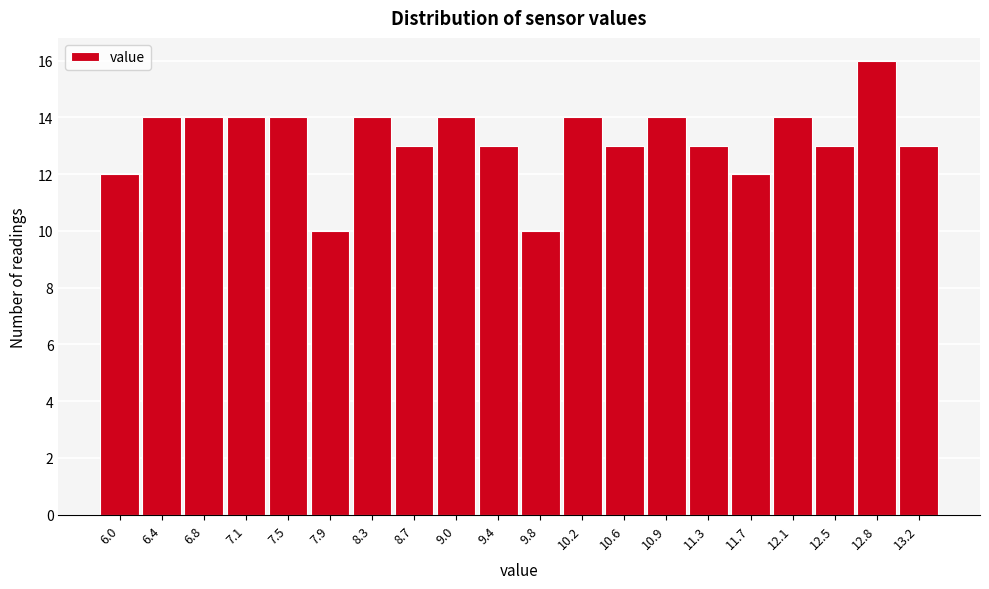

Reading left to right, extract all data points from this chart.

12	14	14	14	14	10	14	13	14	13	10	14	13	14	13	12	14	13	16	13